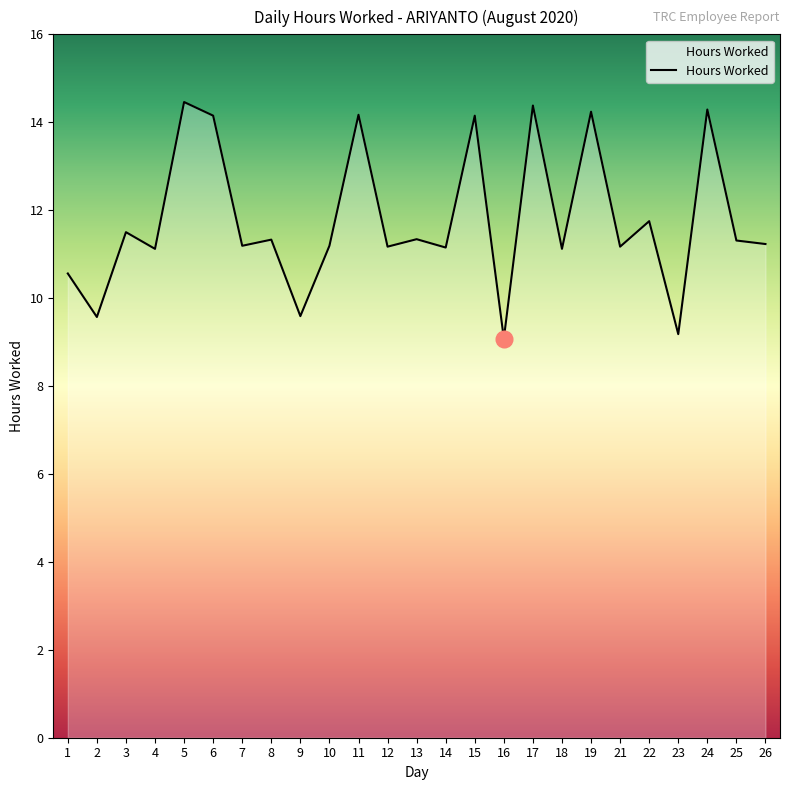

What is the sum of all values?

294.4